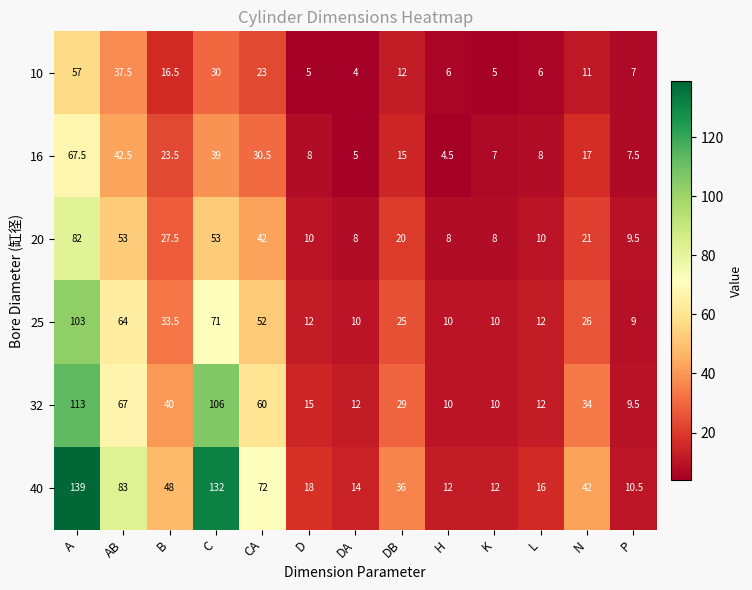

Where is 10 nearest to the value 30?

C